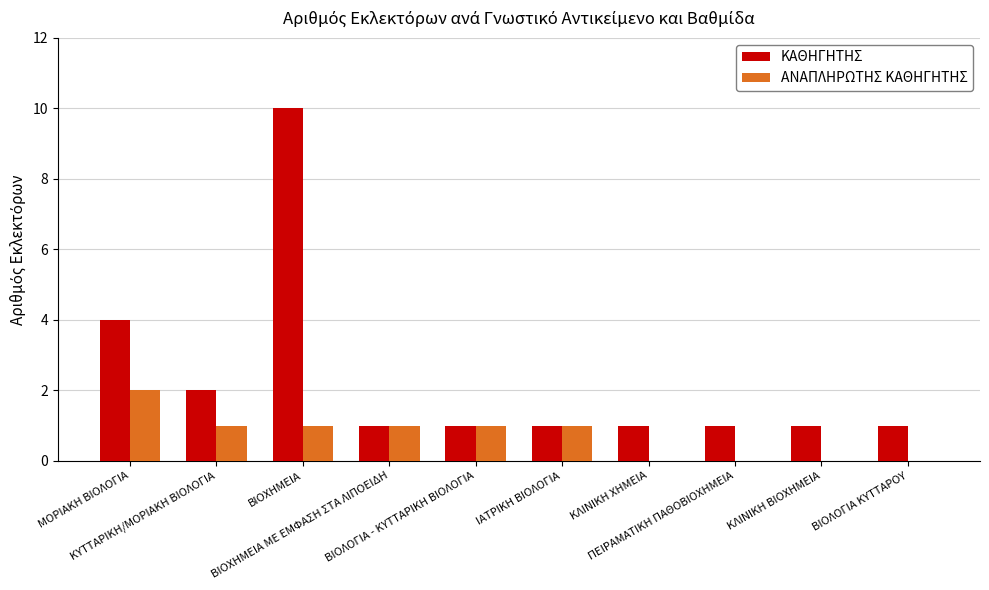

At which label is ΚΑΘΗΓΗΤΗΣ closest to 5?

ΜΟΡΙΑΚΗ ΒΙΟΛΟΓΙΑ